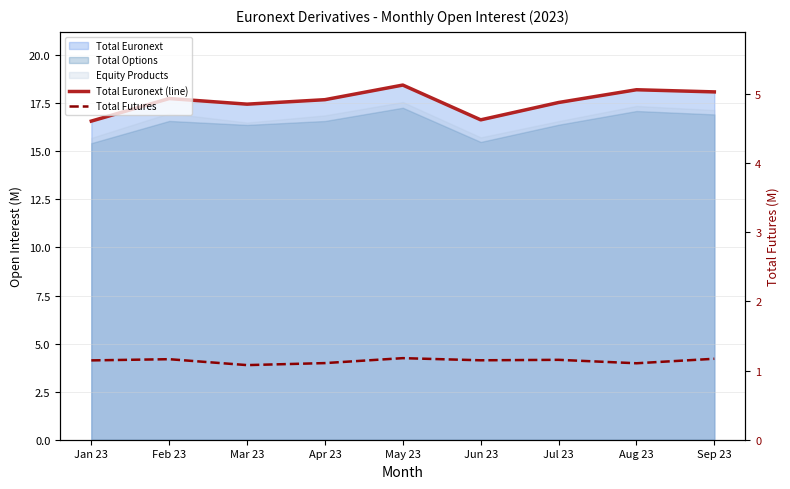

The Total Futures series shows 1.1 at Mar 23. True or false?

True